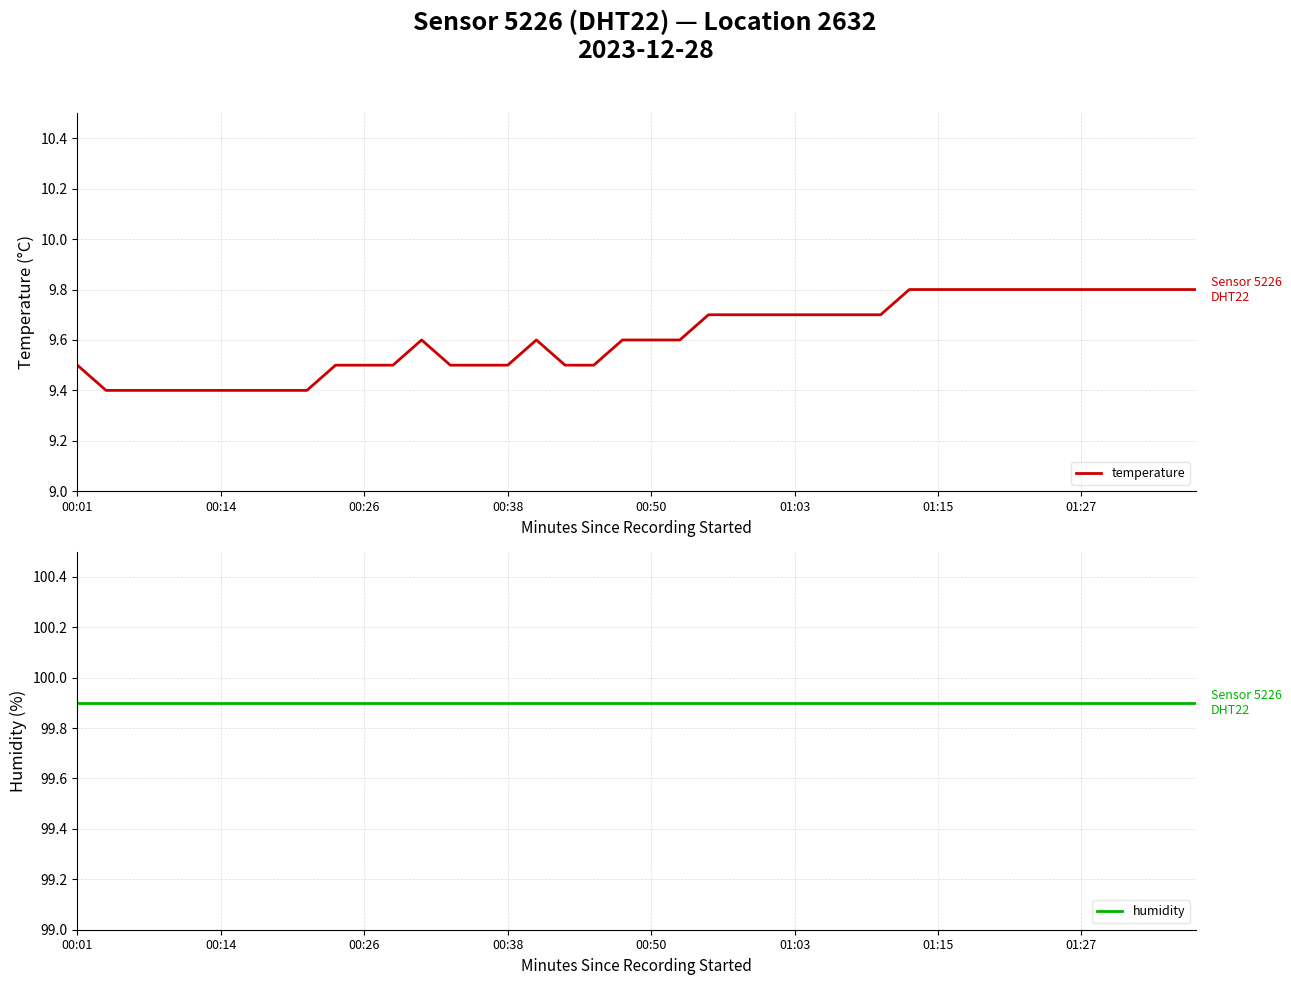

Rank the series by their maximum value, from lowest to highest.

temperature, humidity